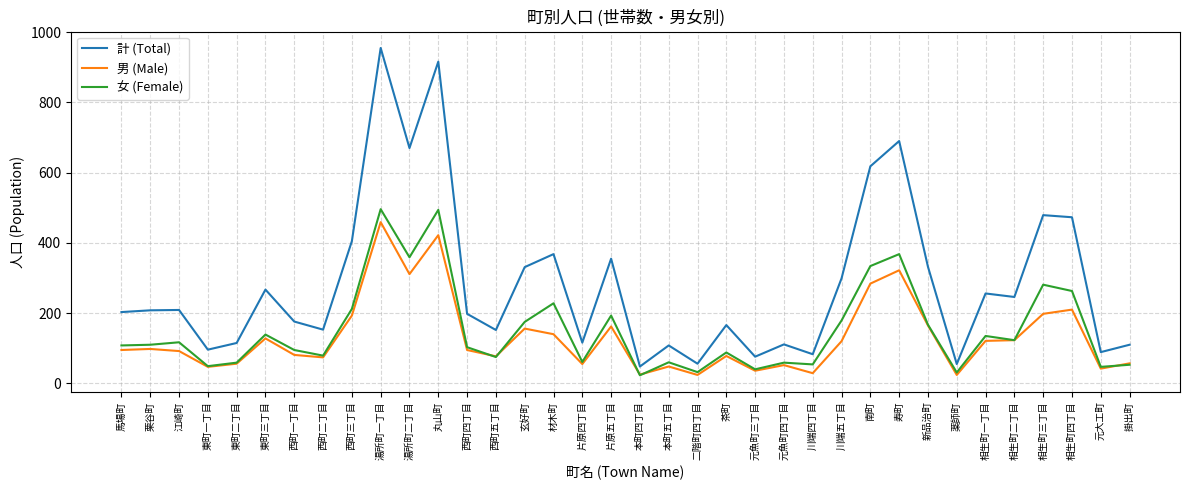

How many lines are shown in the chart?

3